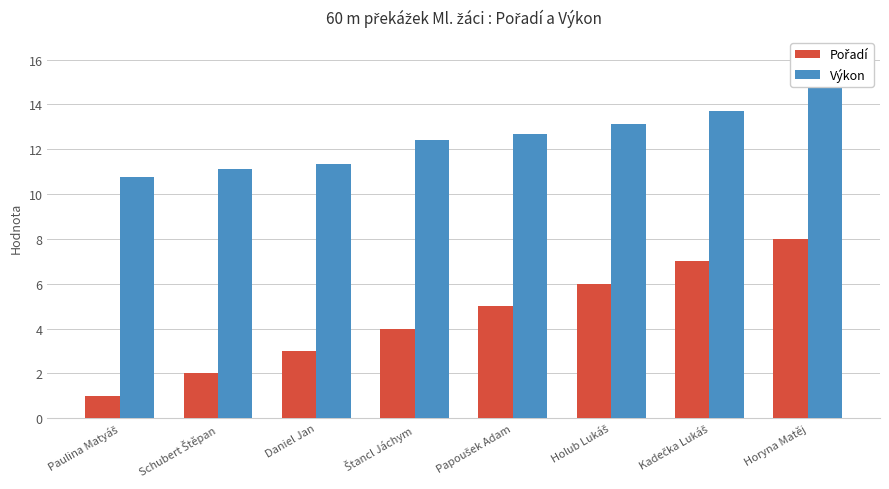

Rank the series at Papoušek Adam from lowest to highest value.

Pořadí, Výkon